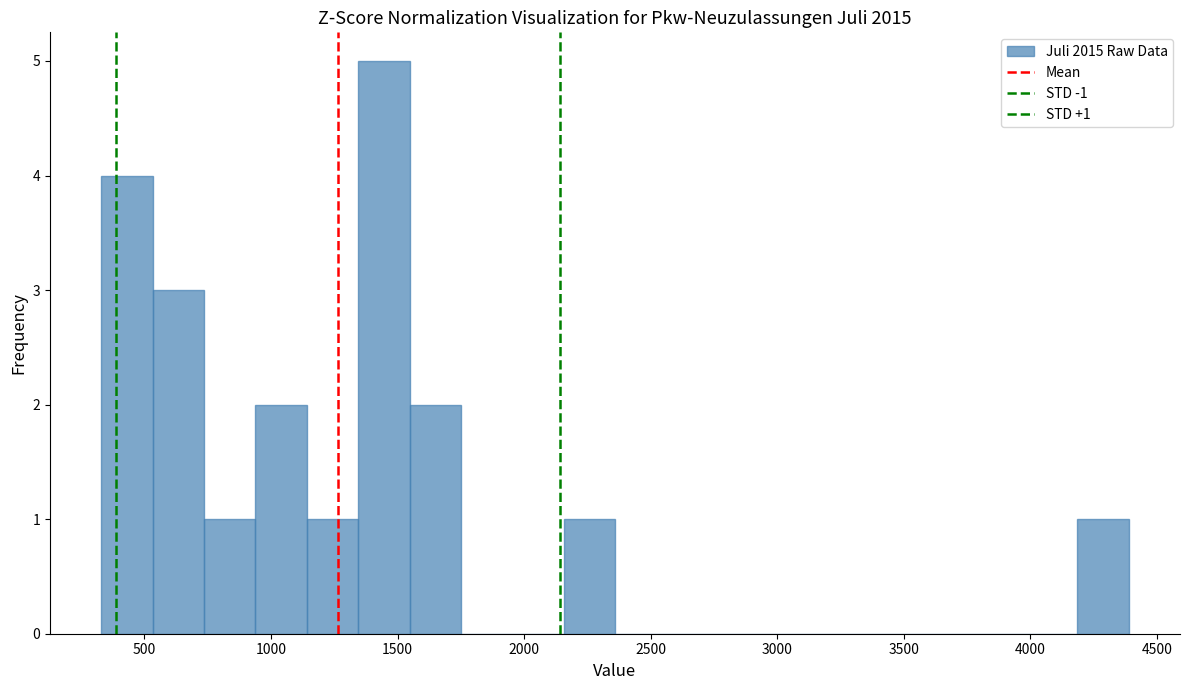

Over which range of the x-axis is the bar tallest?

1350 to 1550